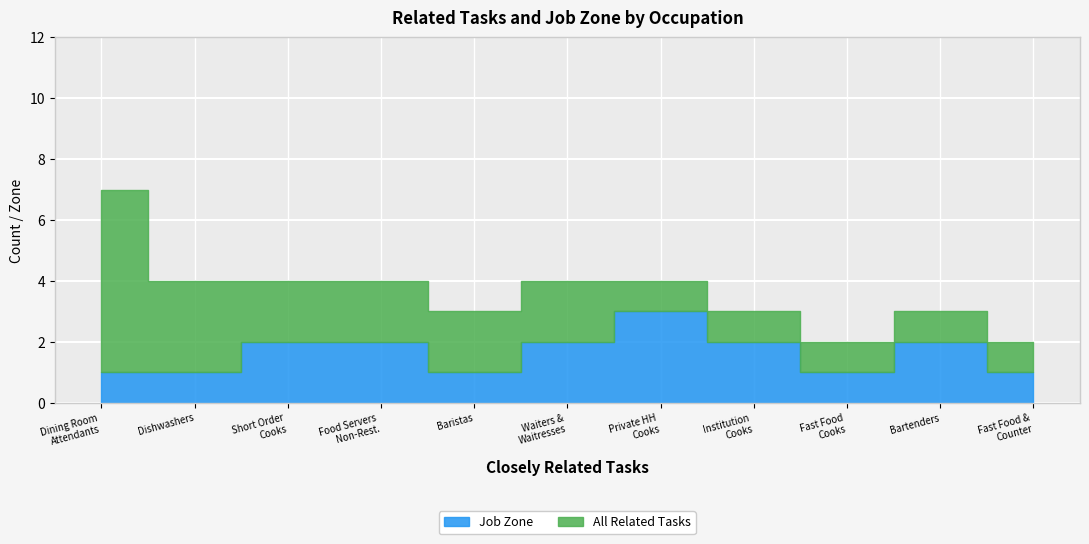

True or false: All Related Tasks and Job Zone cross at least once.

False